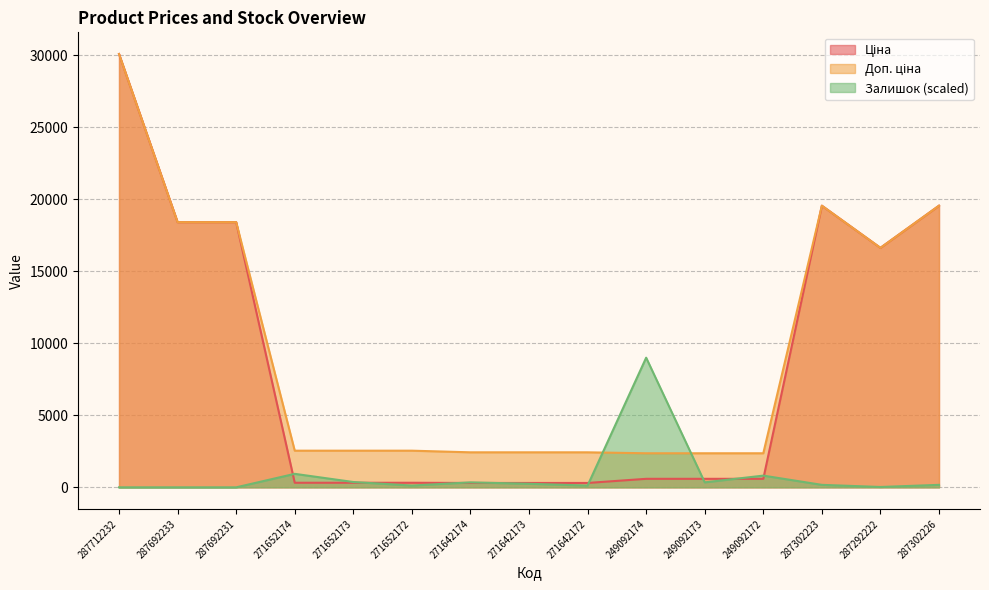

At which category is the sum across all series the highest?

287712232